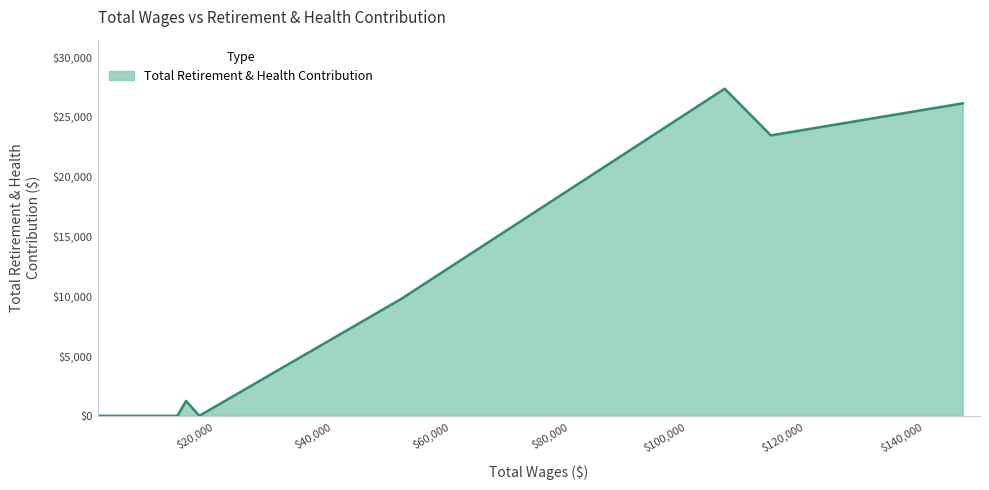

What is the difference between the maximum and minimum values?

27349